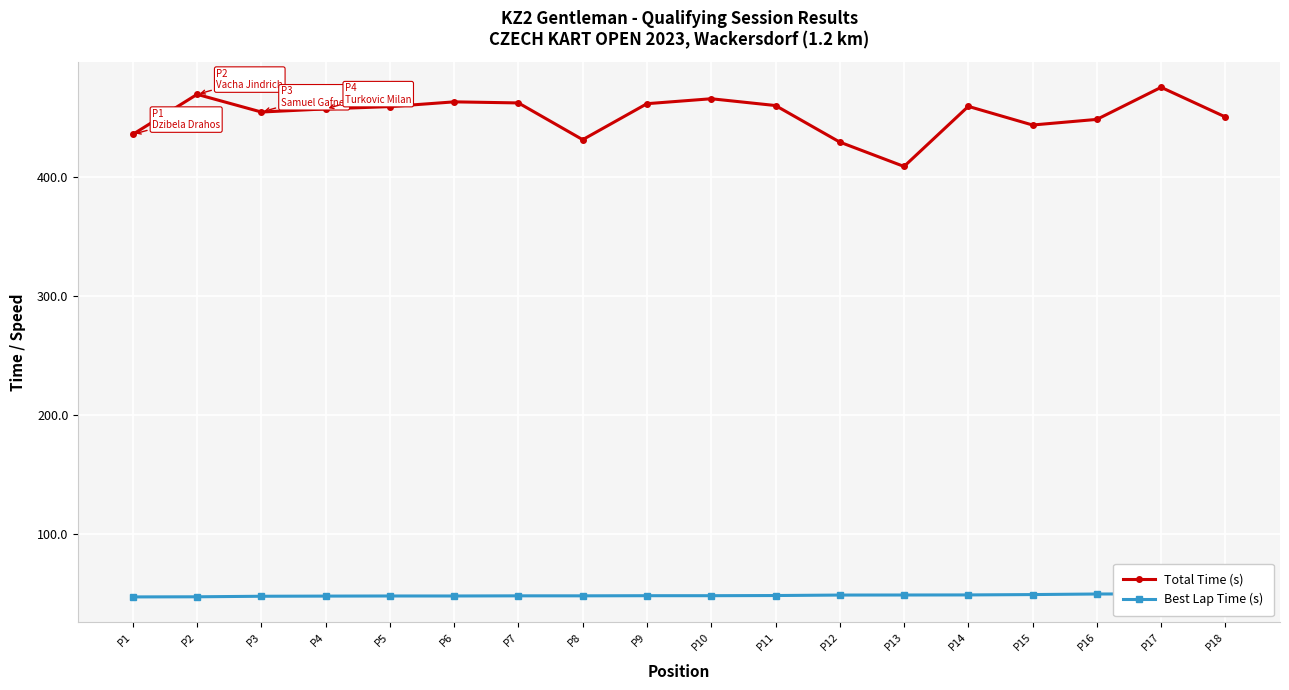

What is the greatest value displayed?

474.9